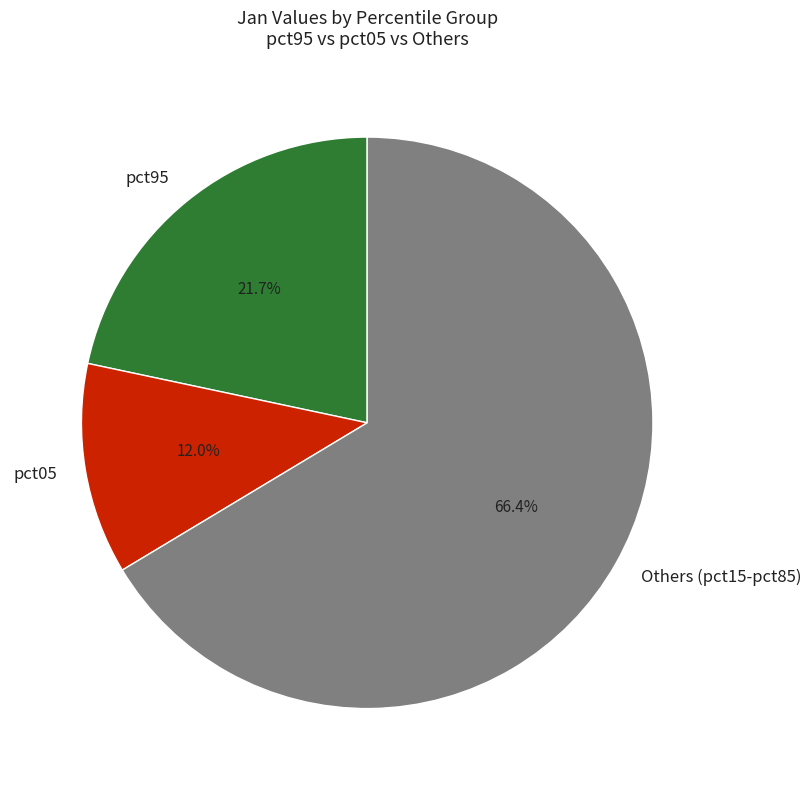

Rank the categories by value from lowest to highest.

pct05, pct95, Others (pct15-pct85)